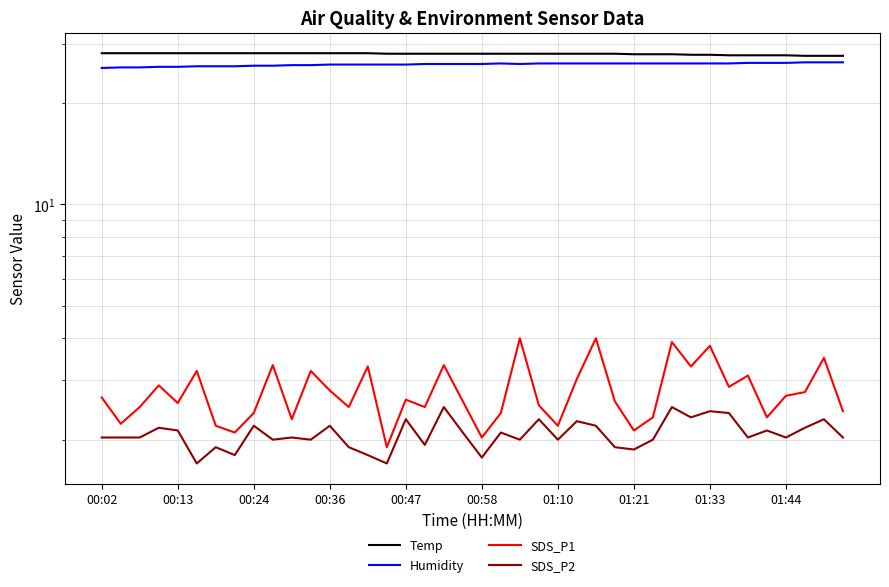

Rank the series by their maximum value, from lowest to highest.

SDS_P2, SDS_P1, Humidity, Temp